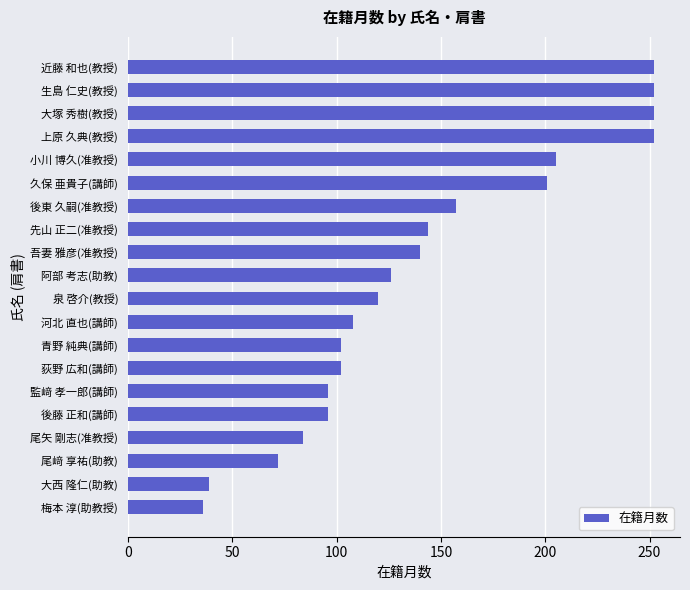

At which category does the chart reach its minimum across all series?

梅本 淳(助教授)